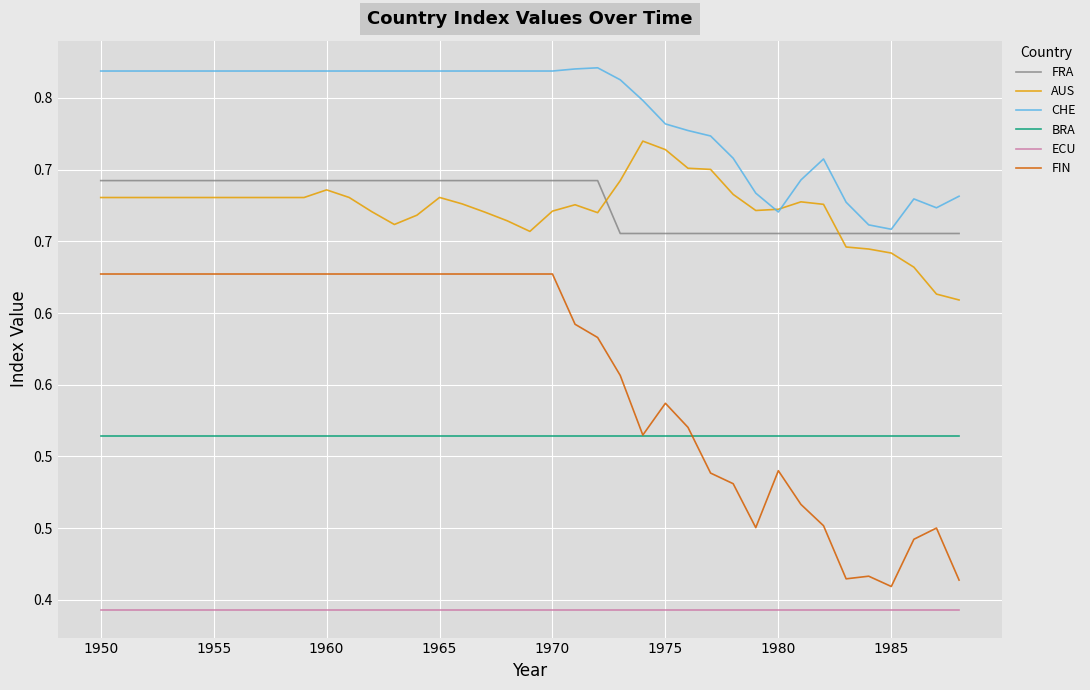

Where is BRA nearest to the value 0?

1950